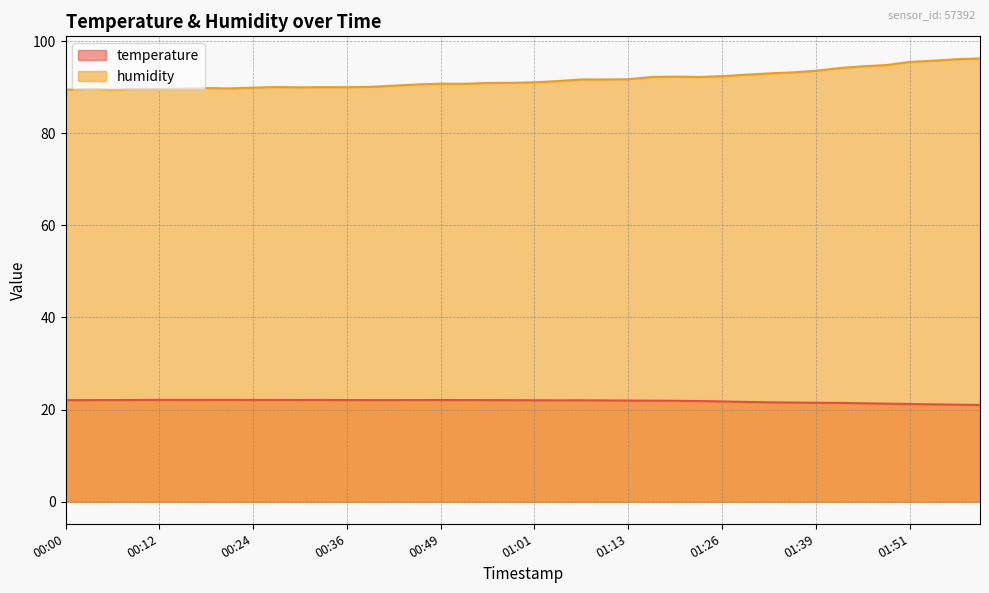

Rank the series at 01:36 from lowest to highest value.

temperature, humidity